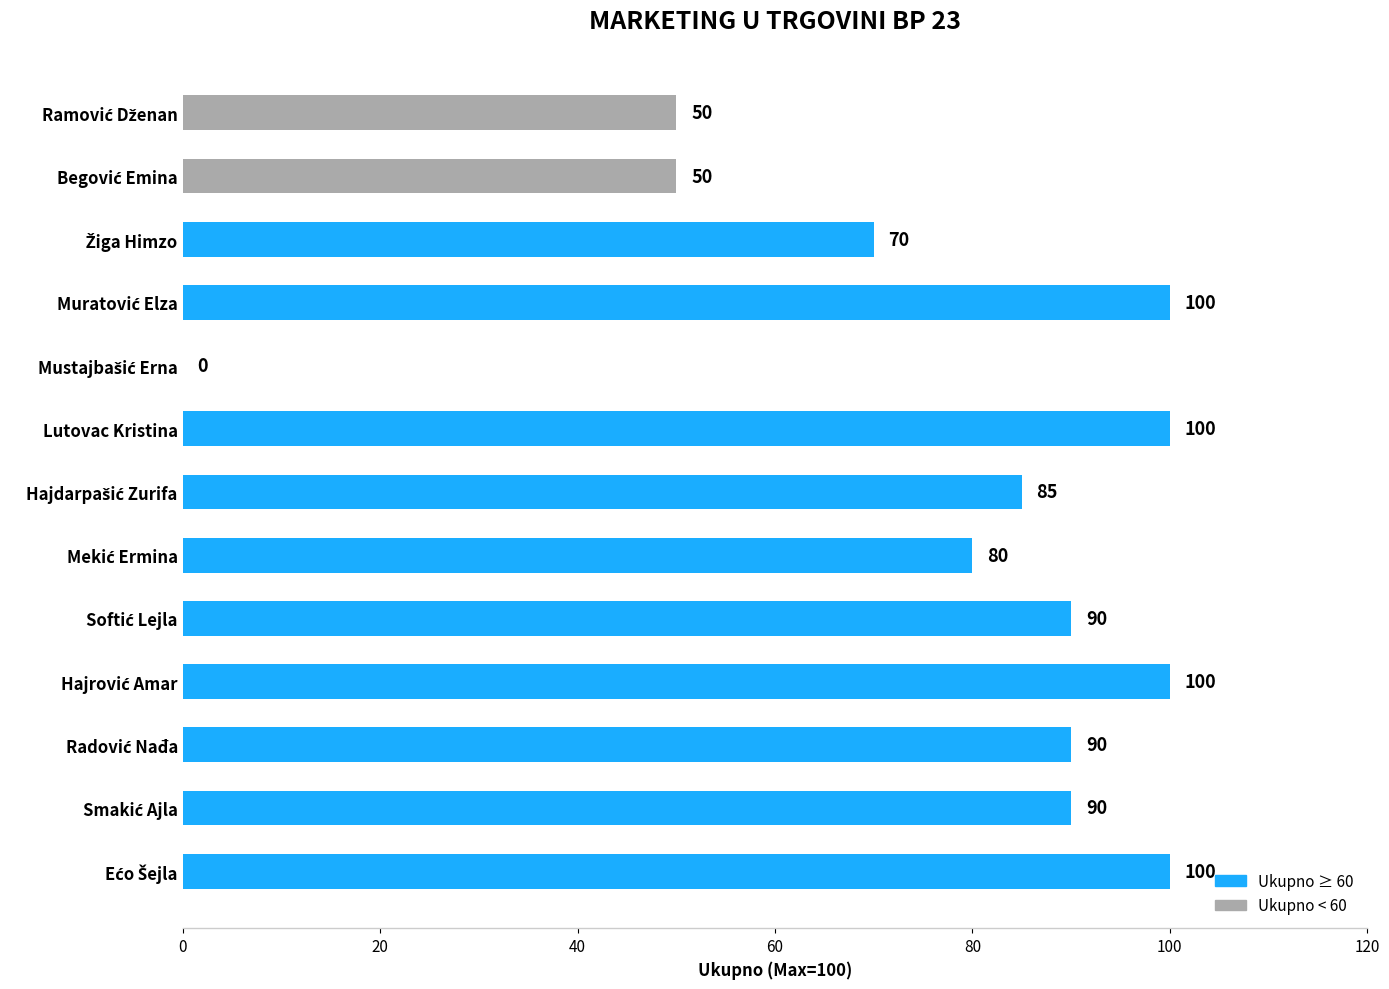

Where does the data first go above 90?

Ećo Šejla